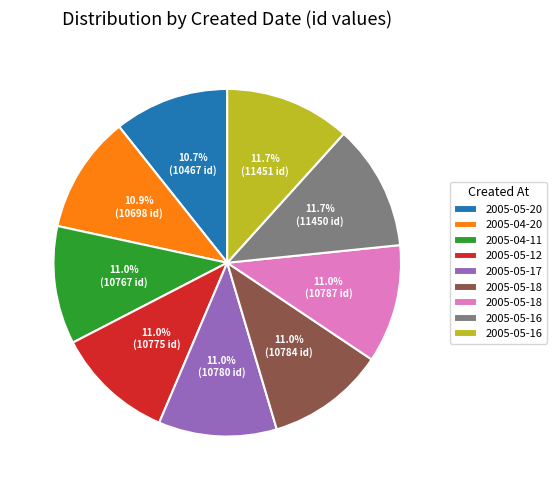

Is there any slice that represents more than half of the pie?

No